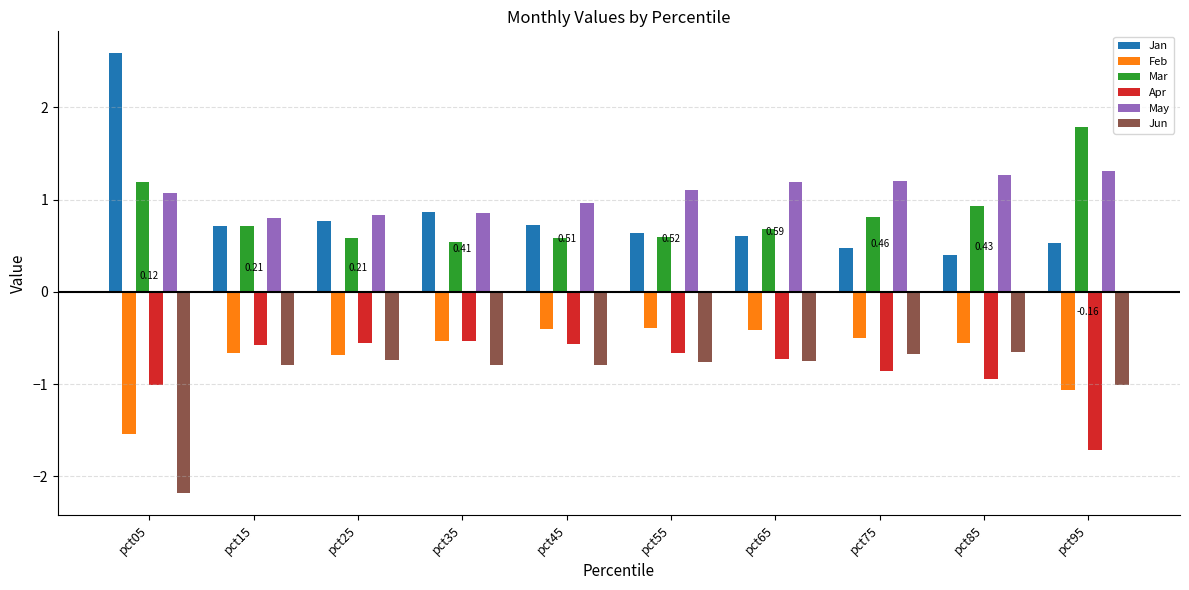

Between pct05 and pct65, which series saw the biggest shift?

Jan